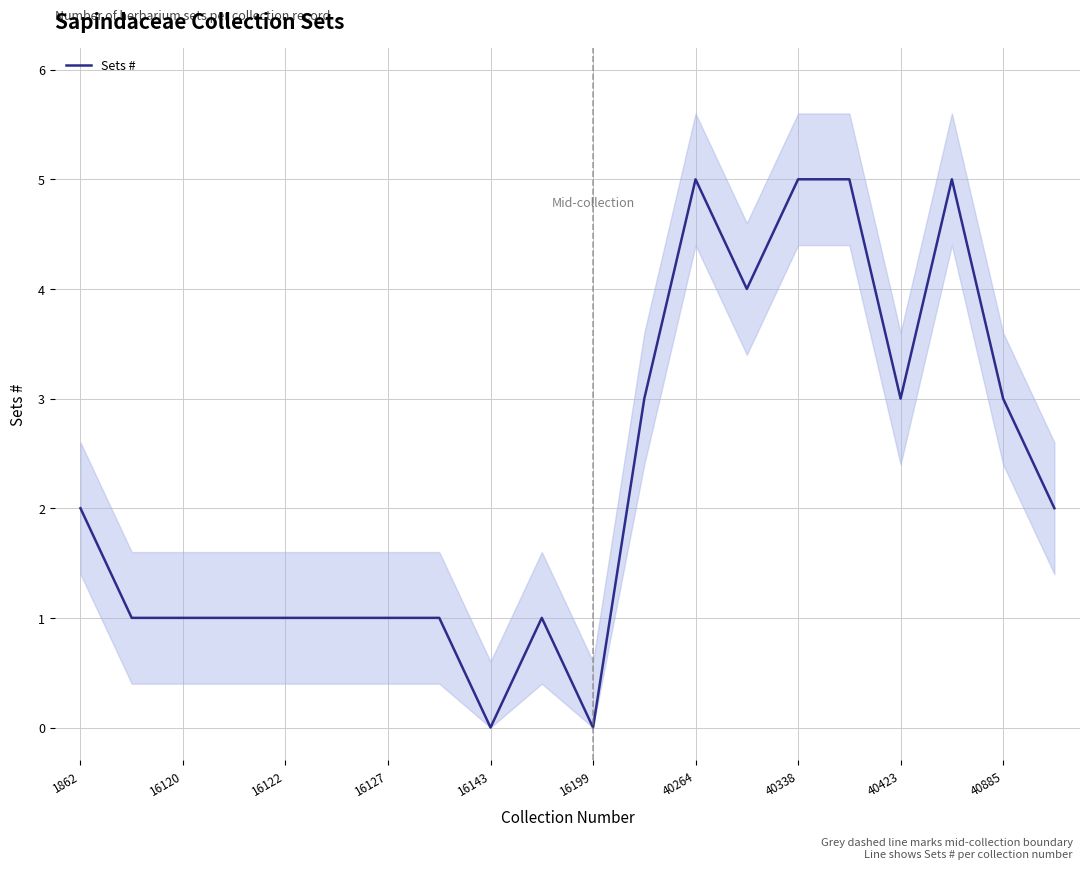

What is the maximum value for Sets #?

5